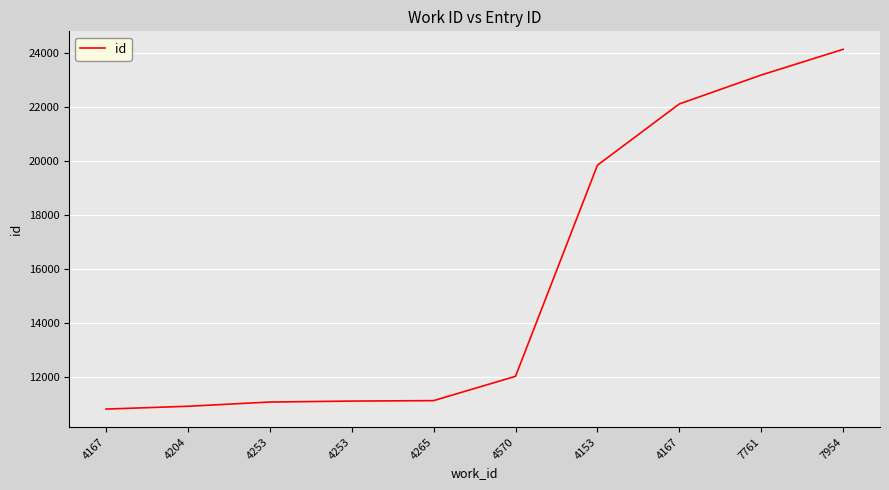

Does the chart display data point markers on the line(s)?

No